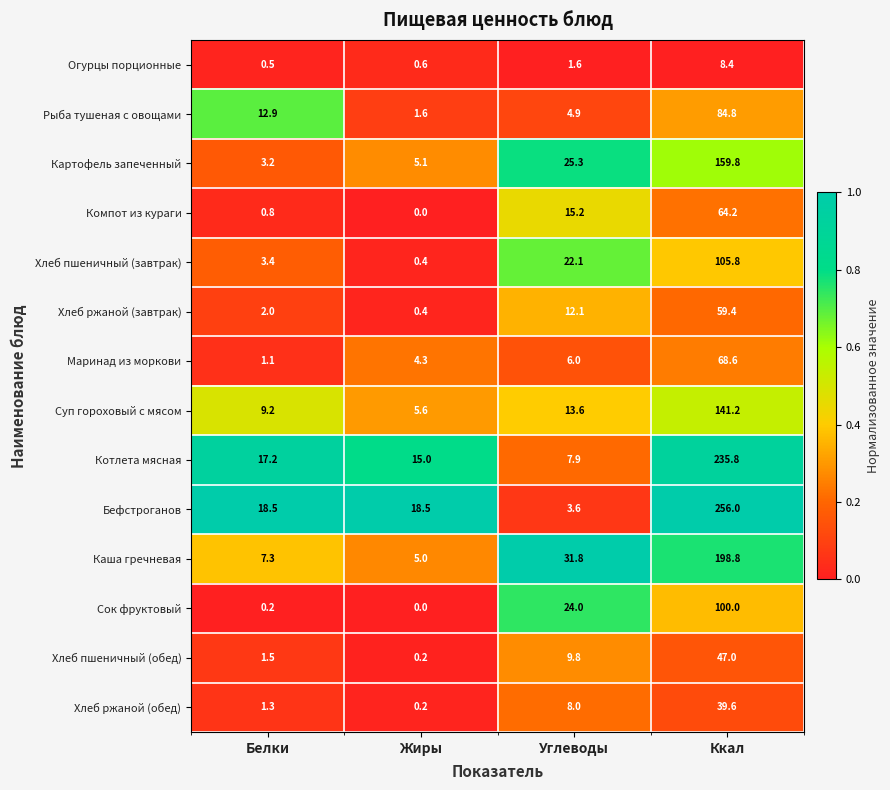

What value does the Огурцы порционные series have at Ккал?

8.4